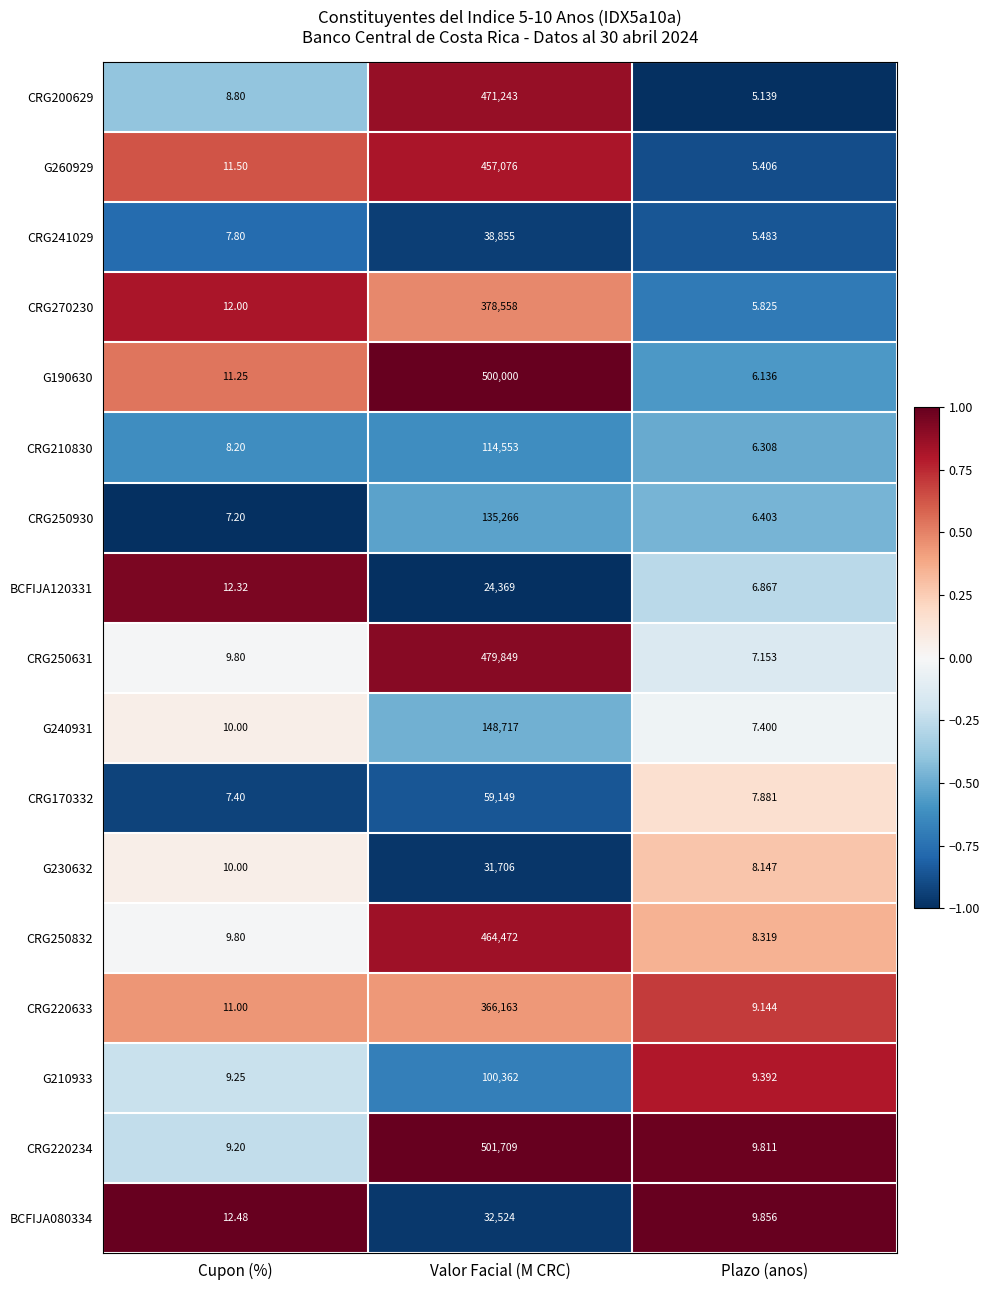

At Valor Facial (M CRC), list the series in order from smallest to largest.

BCFIJA120331, G230632, BCFIJA080334, CRG241029, CRG170332, G210933, CRG210830, CRG250930, G240931, CRG220633, CRG270230, G260929, CRG250832, CRG200629, CRG250631, G190630, CRG220234